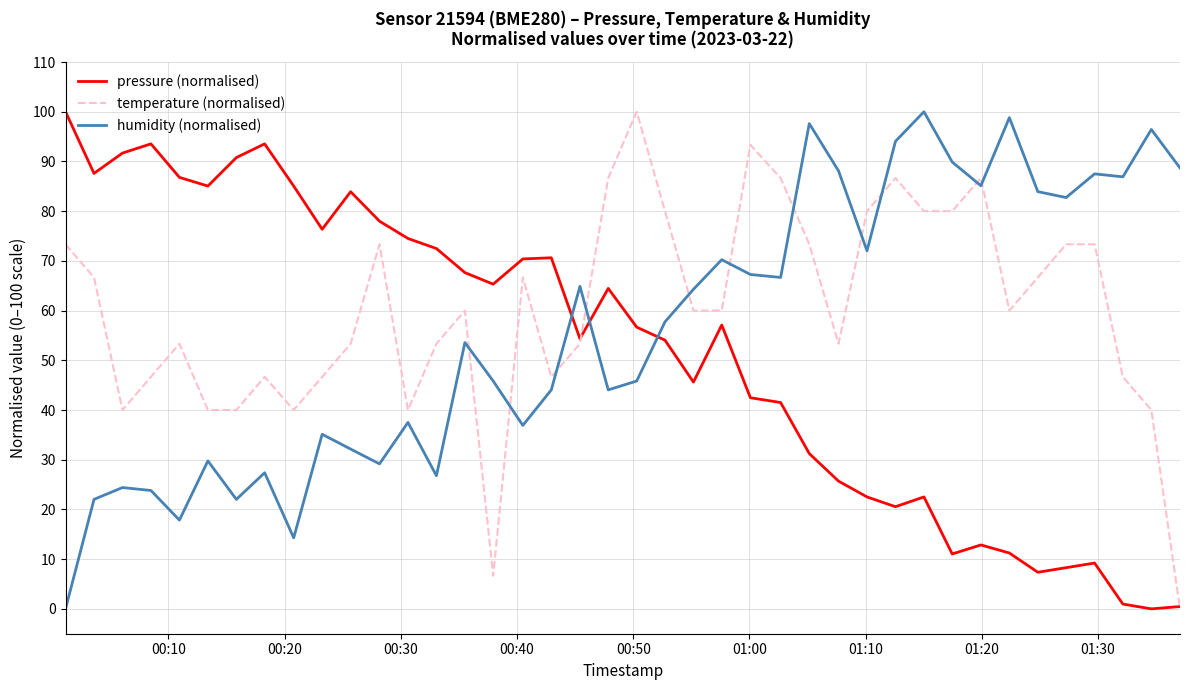

What is the sum of all pressure (normalised) values?

2073.4